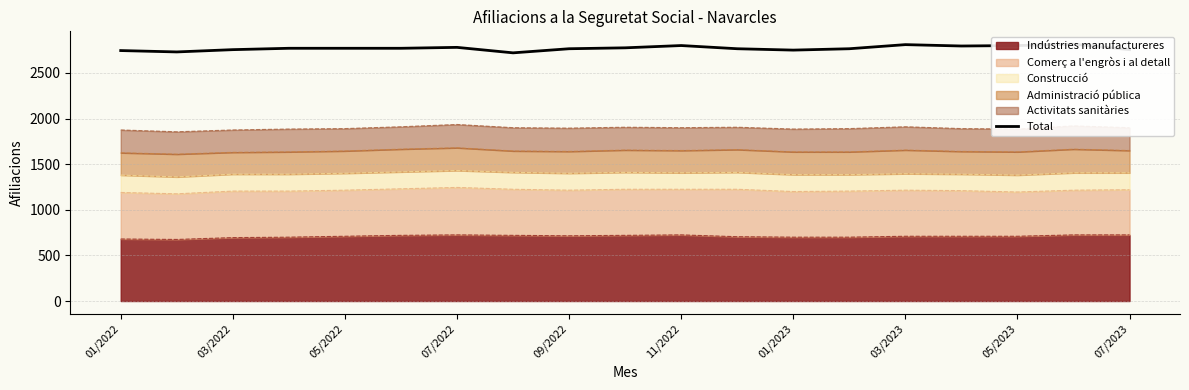

Count the number of categories in the chart.

19